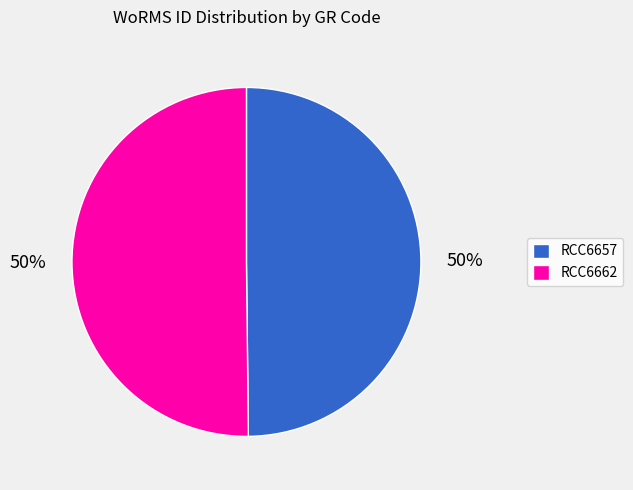

True or false: RCC6657 accounts for 39% of the total.

False